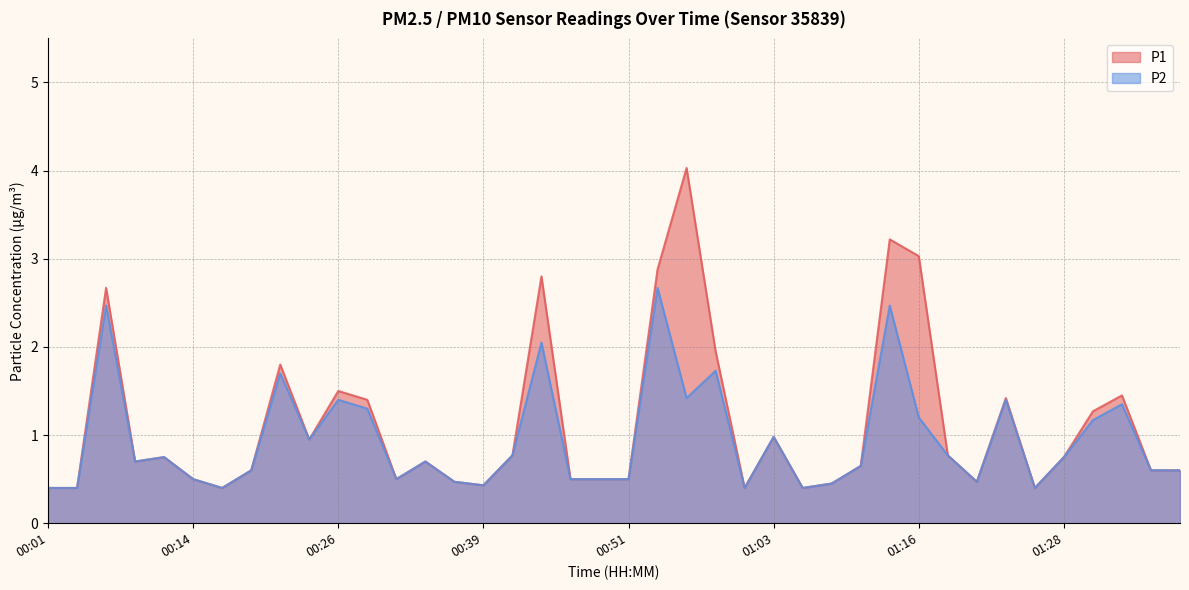

Reading left to right, transcribe all the data shown in this chart.

P1: 00:01=0.4	00:04=0.4	00:06=2.7	00:09=0.7	00:11=0.8	00:14=0.5	00:16=0.4	00:19=0.6	00:21=1.8	00:24=0.9	00:26=1.5	00:29=1.4	00:31=0.5	00:34=0.7	00:36=0.5	00:39=0.4	00:41=0.8	00:44=2.8	00:46=0.5	00:48=0.5	00:51=0.5	00:53=2.9	00:56=4.0	00:58=1.9	01:01=0.4	01:03=1.0	01:06=0.4	01:08=0.5	01:11=0.7	01:13=3.2	01:16=3.0	01:18=0.8	01:21=0.5	01:23=1.4	01:26=0.4	01:28=0.8	01:30=1.3	01:33=1.4	01:35=0.6	01:38=0.6
P2: 00:01=0.4	00:04=0.4	00:06=2.5	00:09=0.7	00:11=0.8	00:14=0.5	00:16=0.4	00:19=0.6	00:21=1.7	00:24=0.9	00:26=1.4	00:29=1.3	00:31=0.5	00:34=0.7	00:36=0.5	00:39=0.4	00:41=0.8	00:44=2.0	00:46=0.5	00:48=0.5	00:51=0.5	00:53=2.7	00:56=1.4	00:58=1.7	01:01=0.4	01:03=1.0	01:06=0.4	01:08=0.5	01:11=0.7	01:13=2.5	01:16=1.2	01:18=0.8	01:21=0.5	01:23=1.4	01:26=0.4	01:28=0.8	01:30=1.2	01:33=1.4	01:35=0.6	01:38=0.6